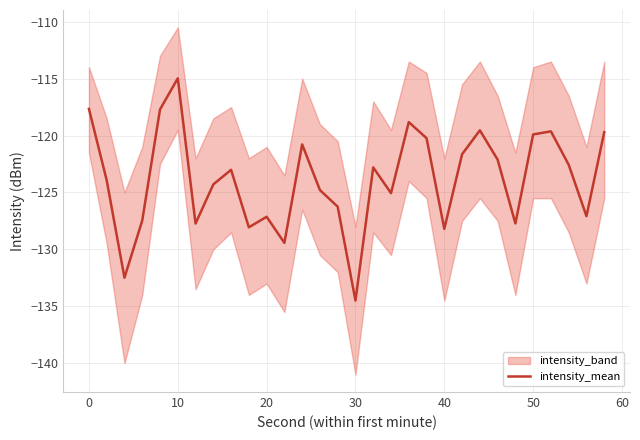

True or false: intensity_mean has a value of -192.3 at 30.

False